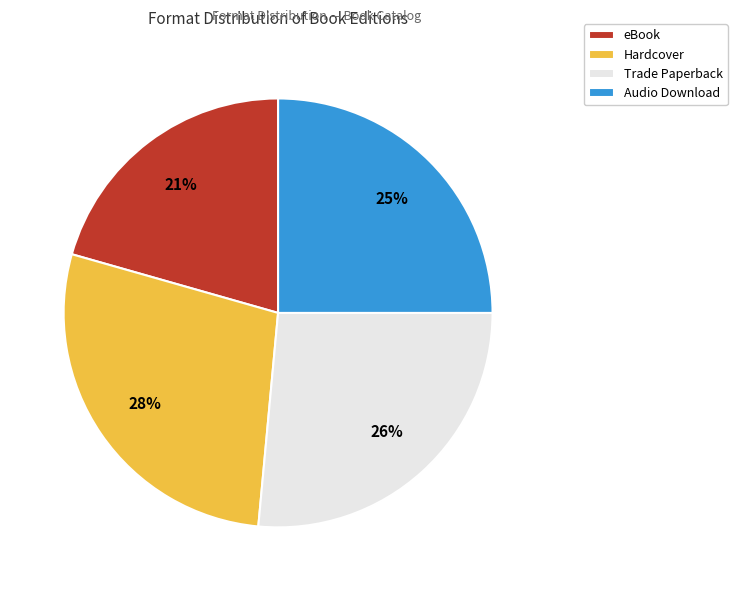

Does any single category account for the majority?

No